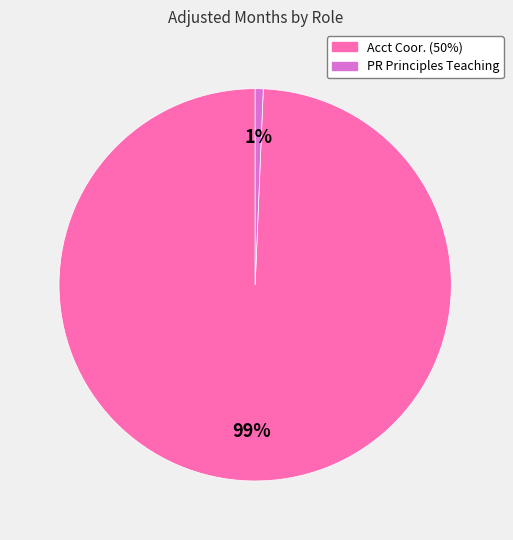

Is the sum of PR Principles Teaching and Acct Coor. (50%) greater than half?

Yes